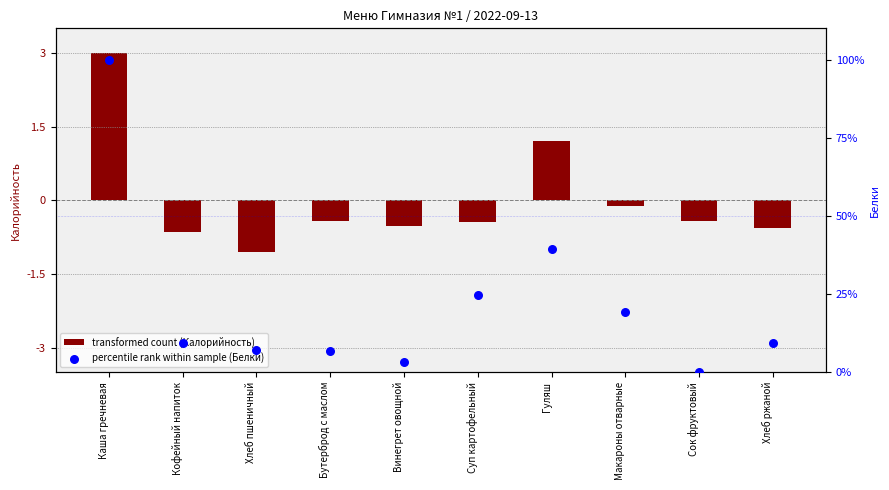

What are all the series names shown in the legend?

transformed count (Калорийность), percentile rank within sample (Белки)